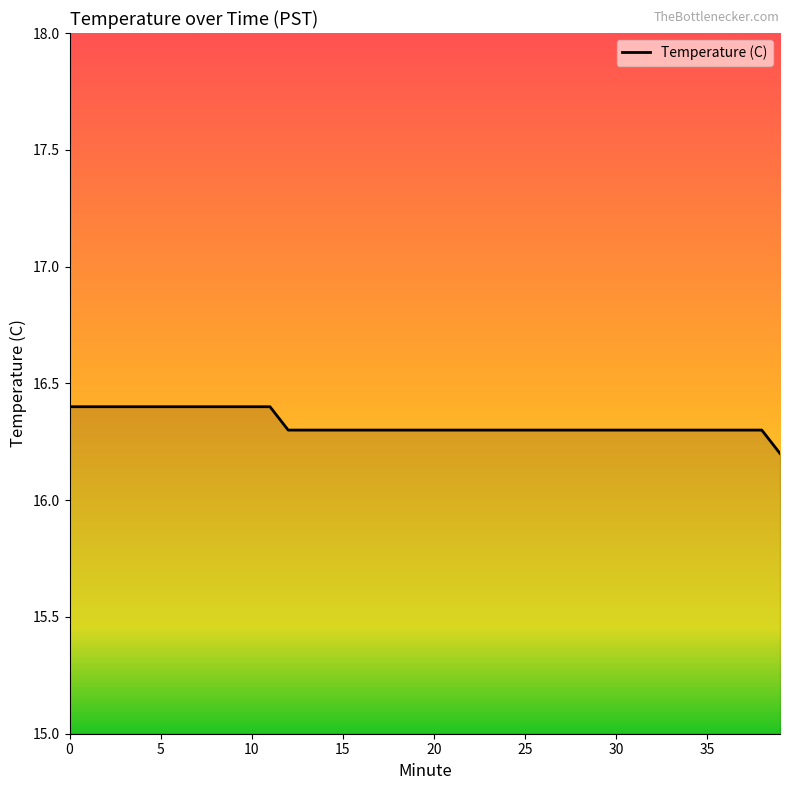

What is the greatest value displayed?

16.4